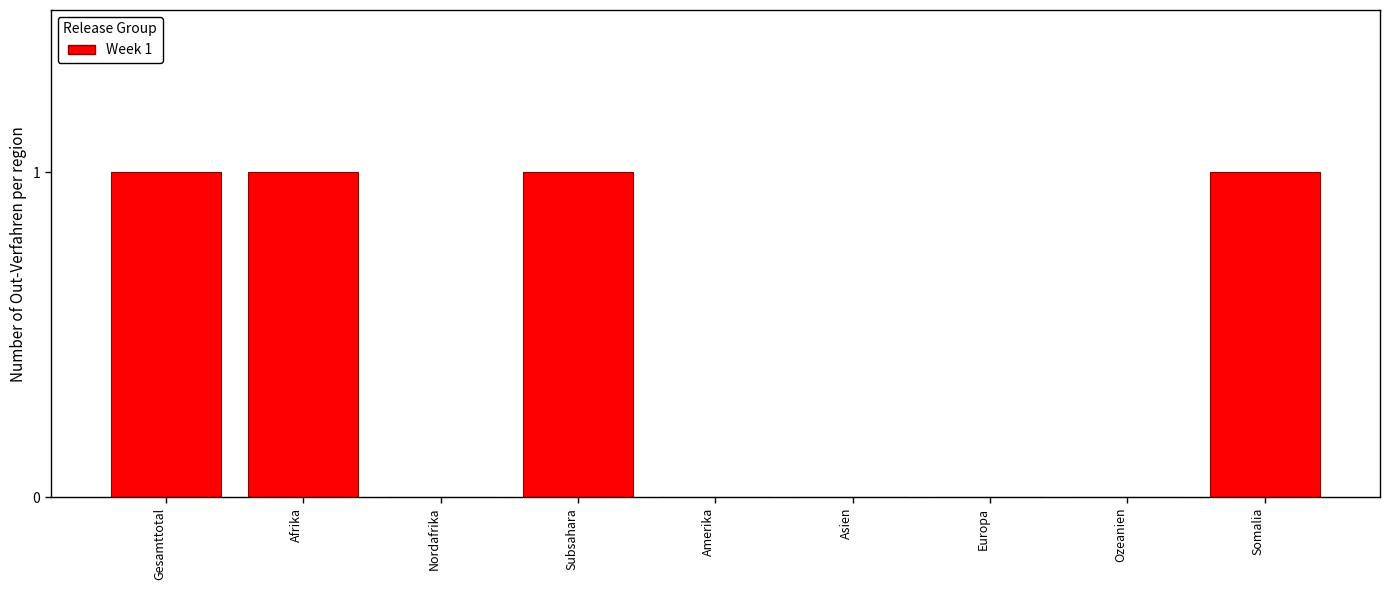

Reading left to right, extract all data points from this chart.

Gesamttotal=1	Afrika=1	Nordafrika=0	Subsahara=1	Amerika=0	Asien=0	Europa=0	Ozeanien=0	Somalia=1